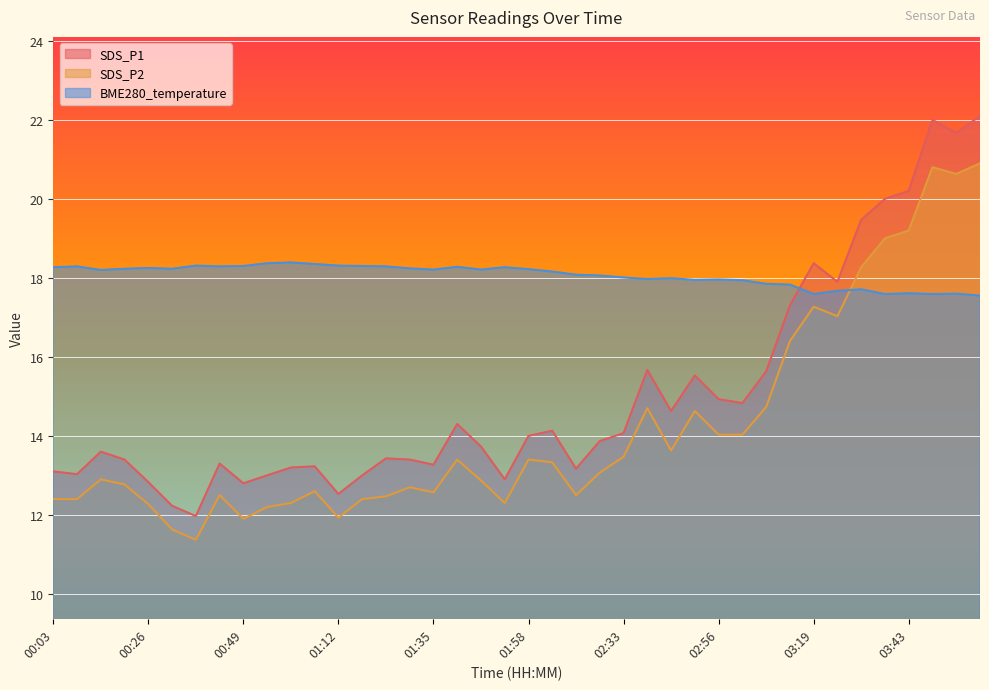

What are all the series names shown in the legend?

SDS_P1, SDS_P2, BME280_temperature